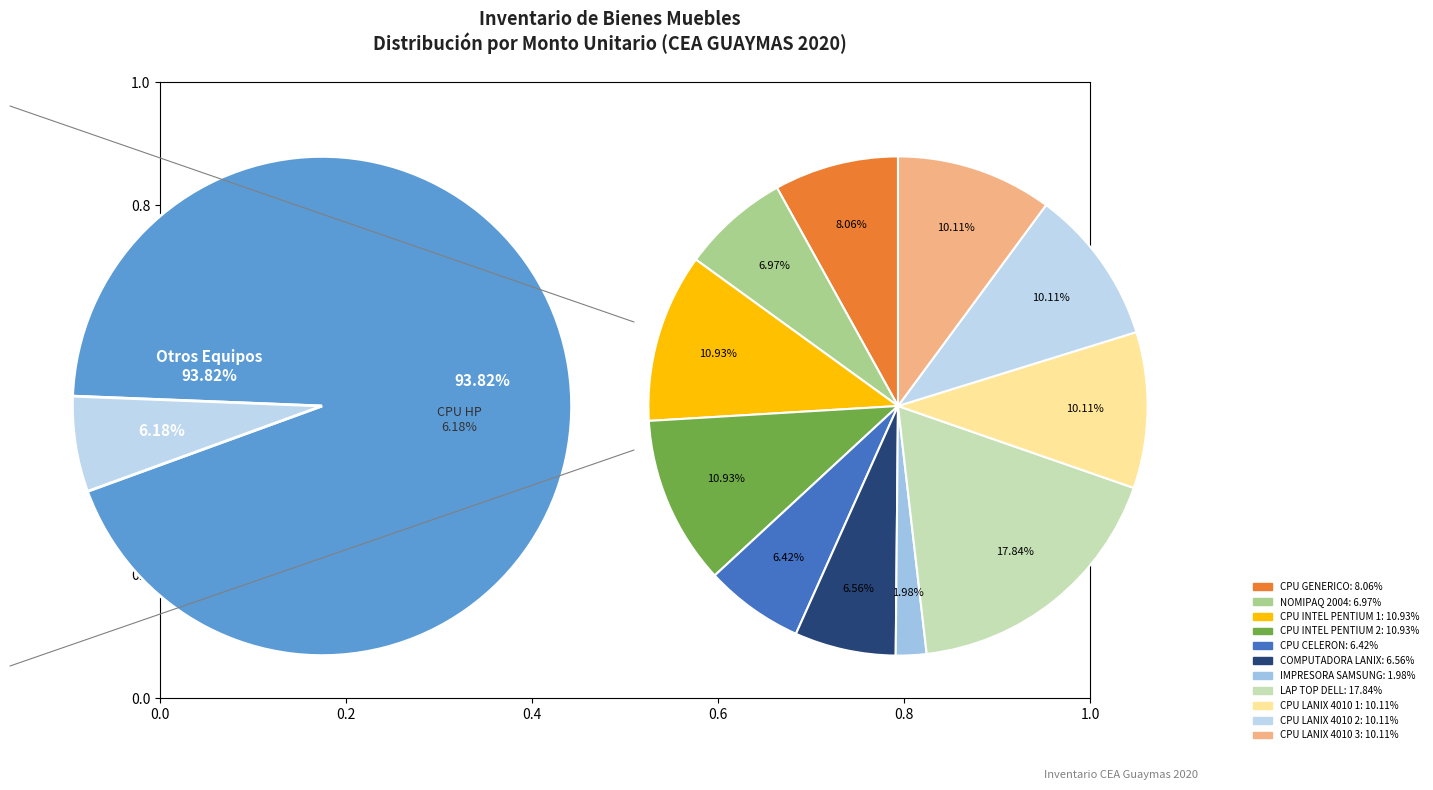

Is CPU INTEL PENTIUM 1 the majority of the pie?

No